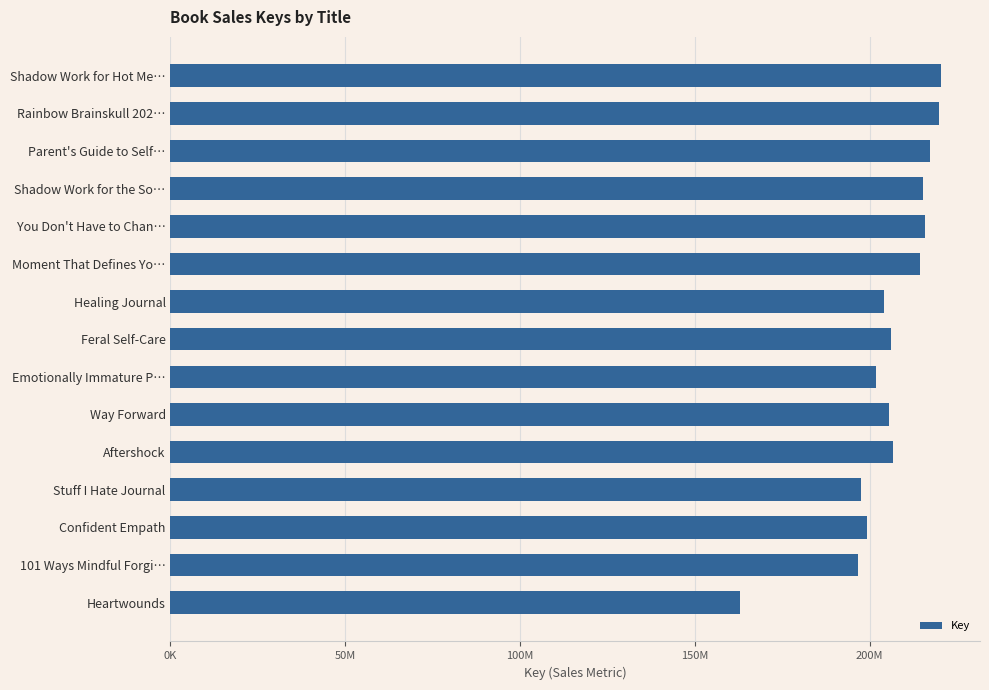

Are the bars horizontal?

Yes